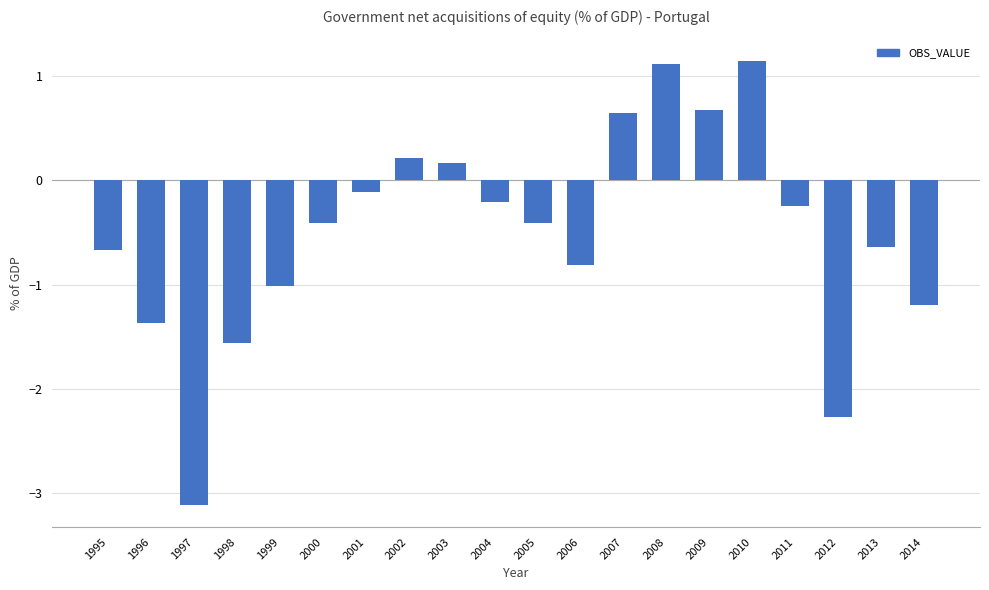

Read the value at 1997.

-3.1